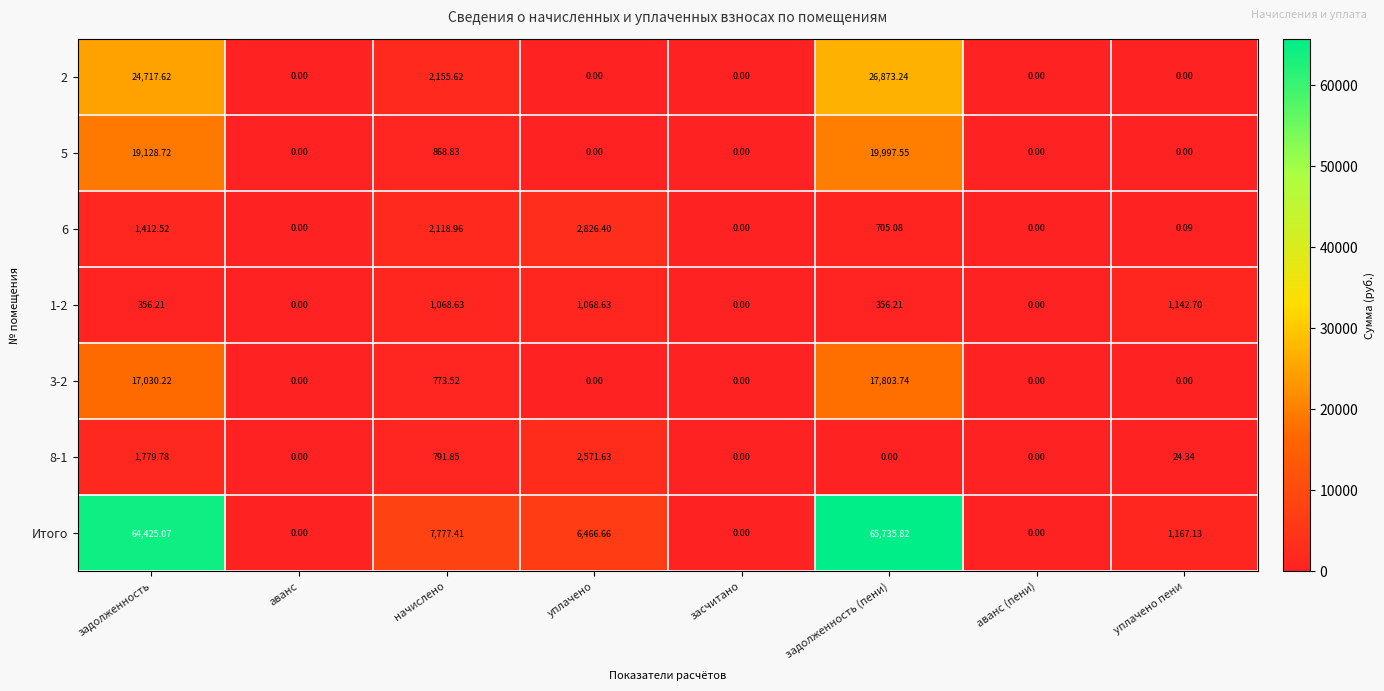

Which series changed the most between задолженность and засчитано?

Итого